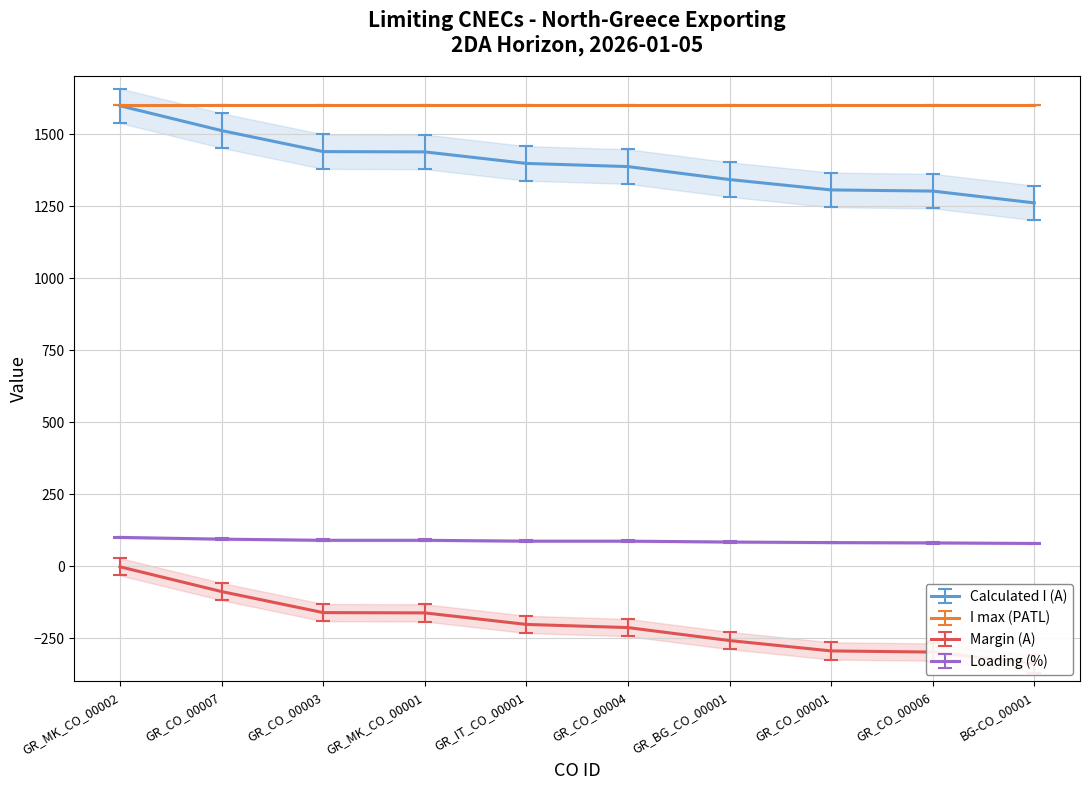

True or false: Calculated I (A) and Loading (%) intersect in this chart.

False